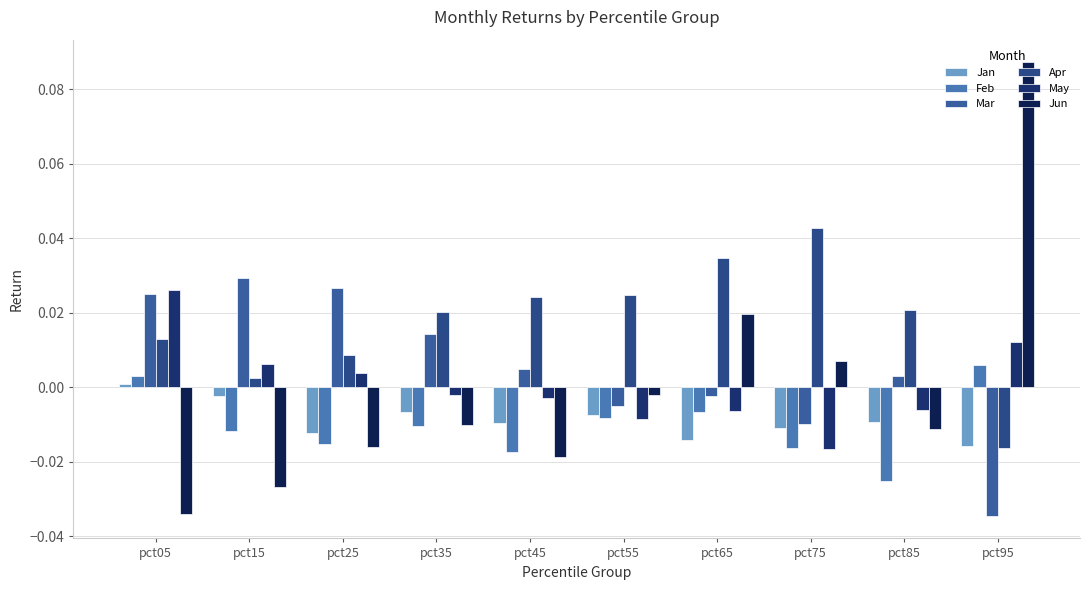

How many positive values does the May series have?

4